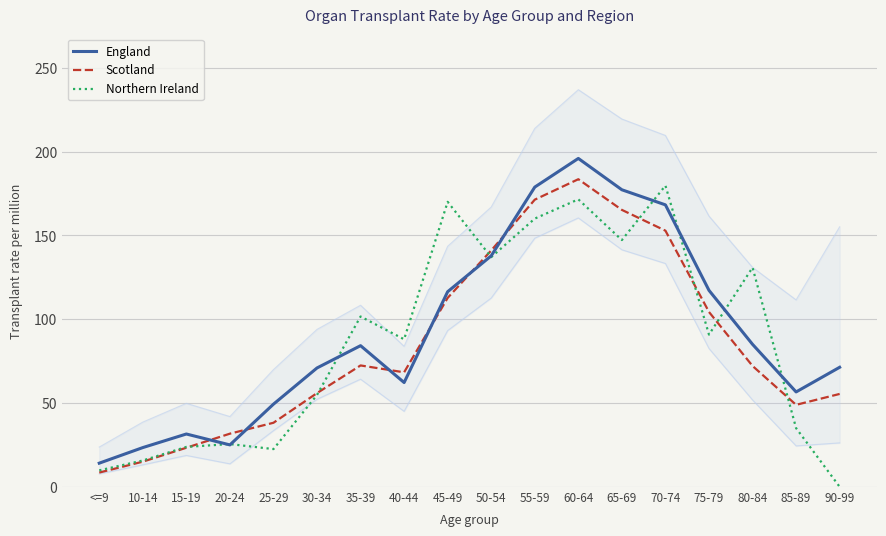

List the series in order of their overall mean, lowest first.

Scotland, Northern Ireland, England